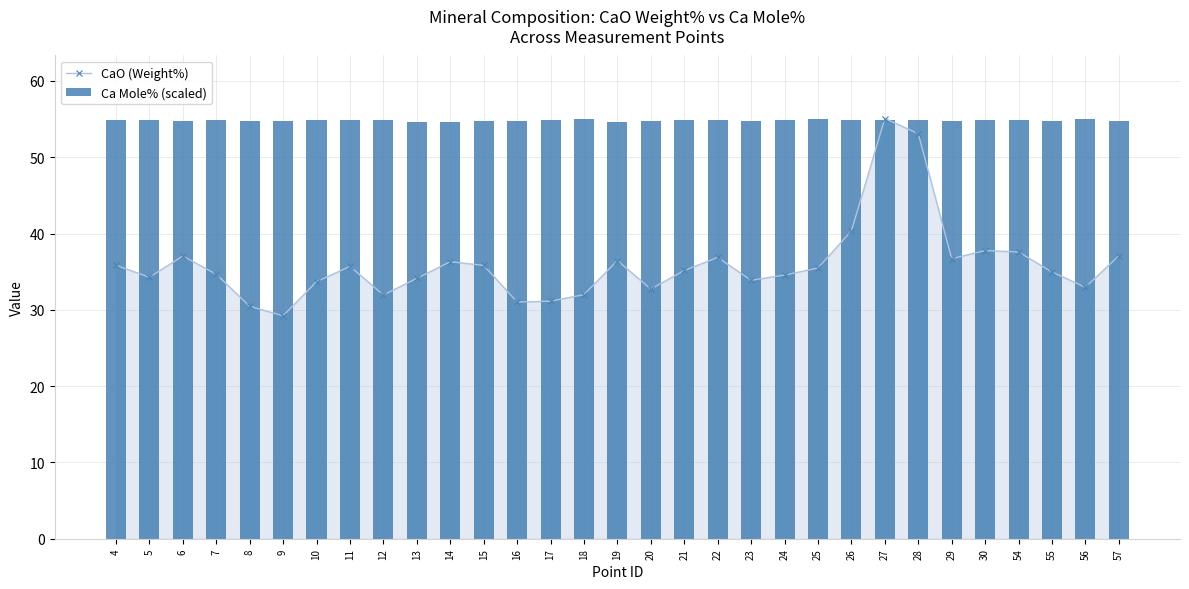

True or false: Ca Mole% (scaled) has a value of 54.8 at 11.

True